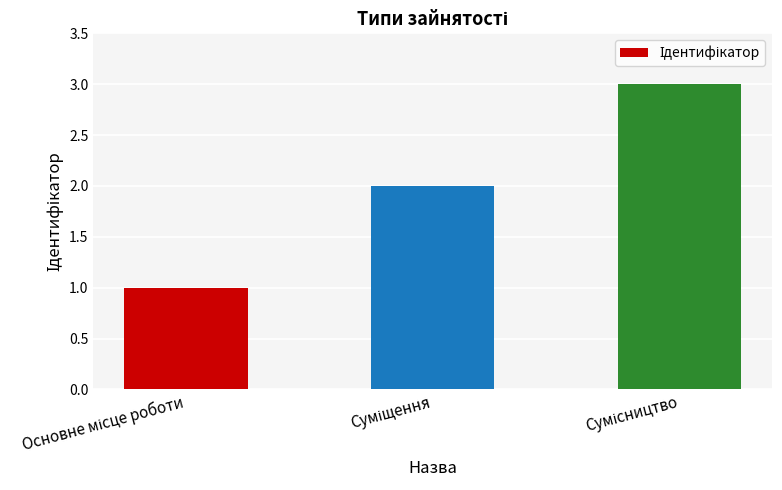

Count the number of categories in the chart.

3